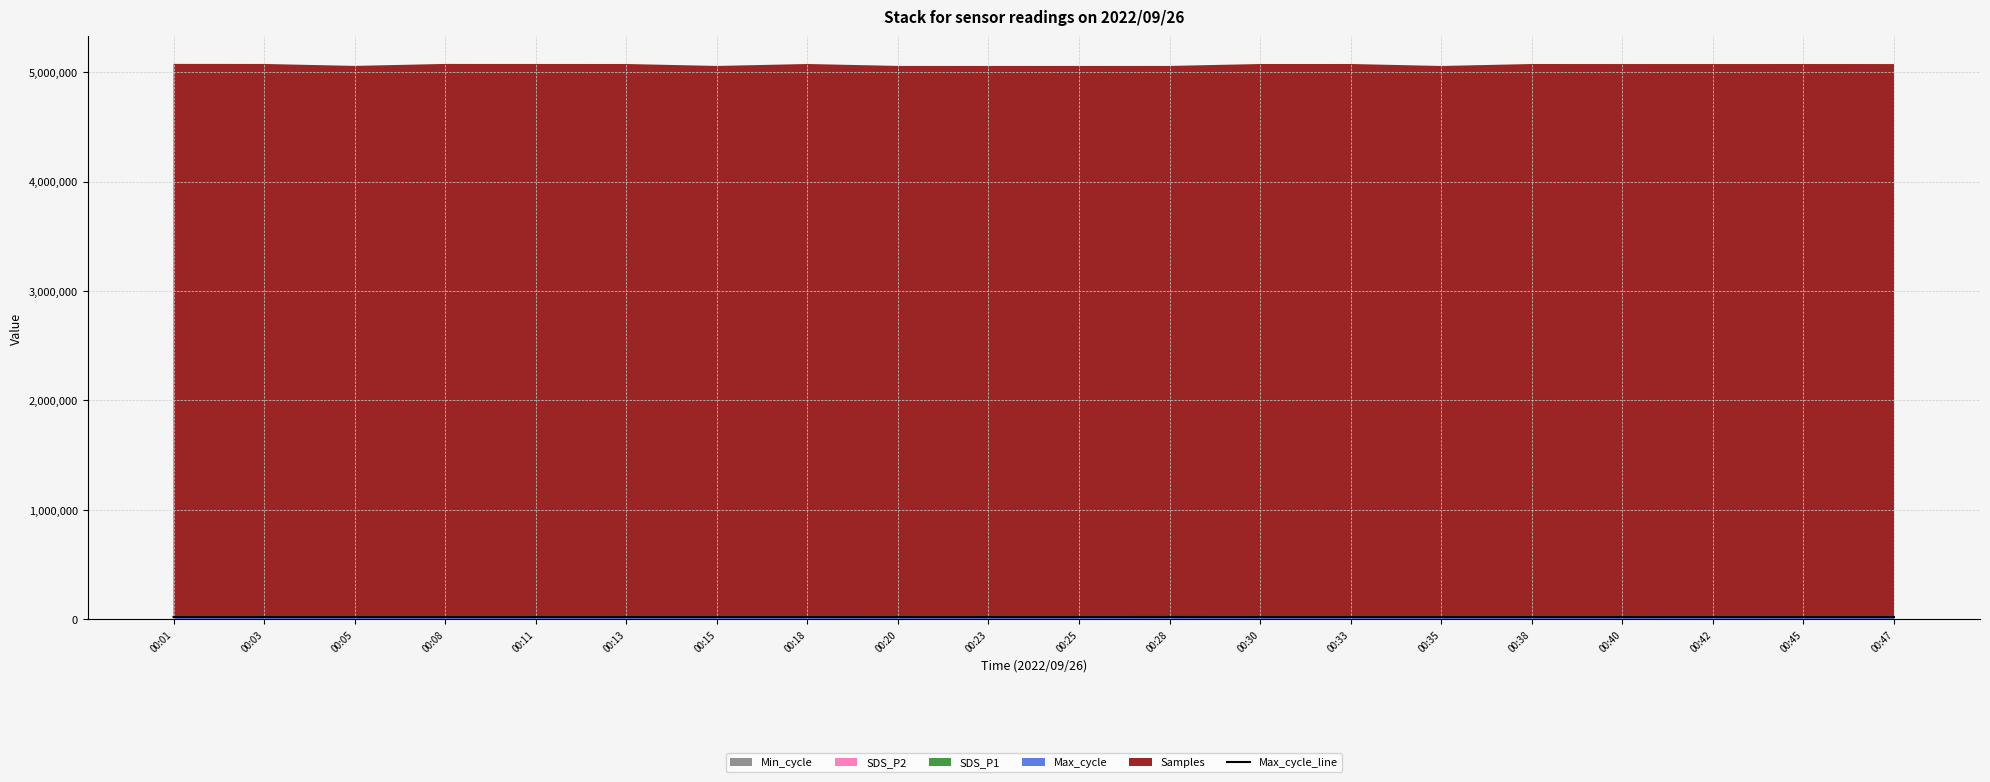

List the labels in order of value, smallest first.

00:11, 00:05, 00:25, 00:40, 00:20, 00:35, 00:30, 00:01, 00:45, 00:13, 00:03, 00:33, 00:23, 00:47, 00:38, 00:08, 00:15, 00:18, 00:42, 00:28